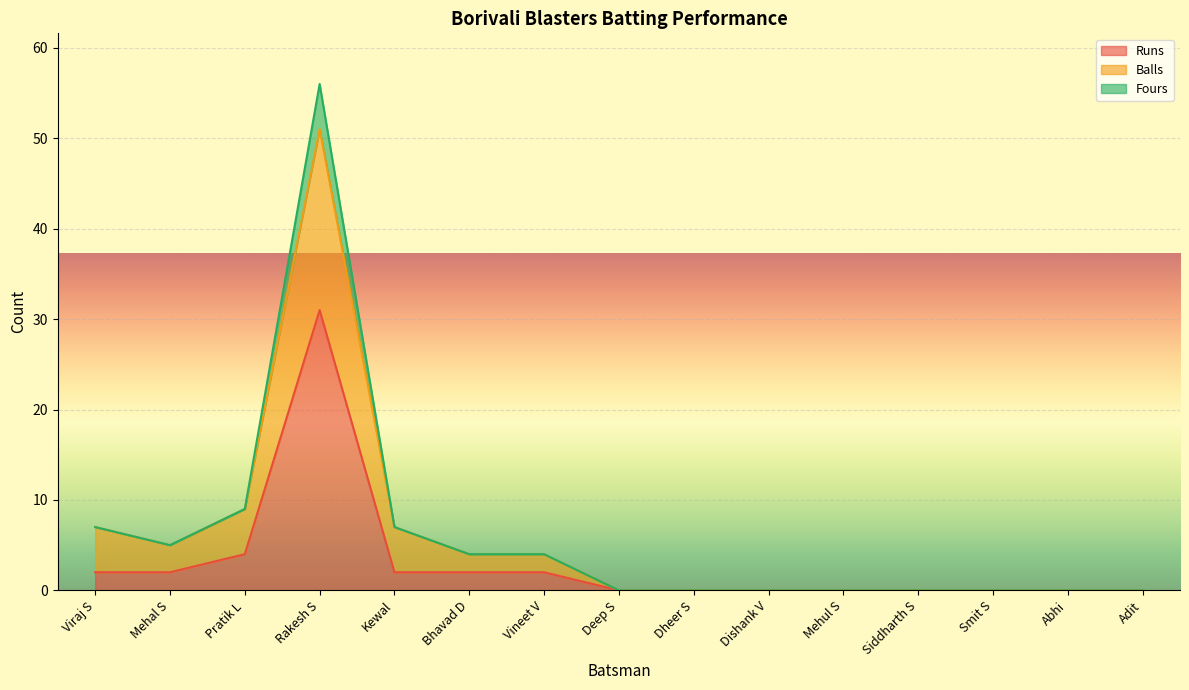

True or false: Runs and Balls cross at least once.

False